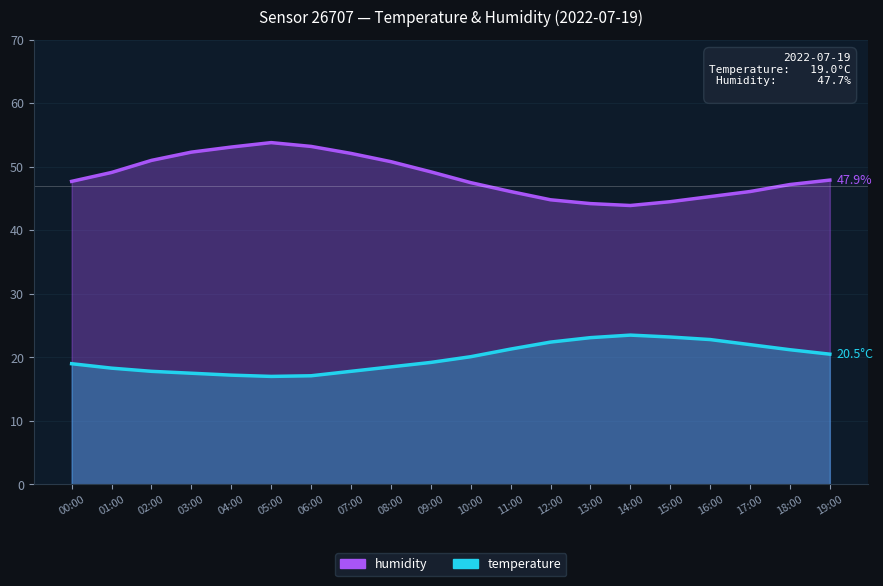

Rank the series at 01:00 from lowest to highest value.

temperature, humidity